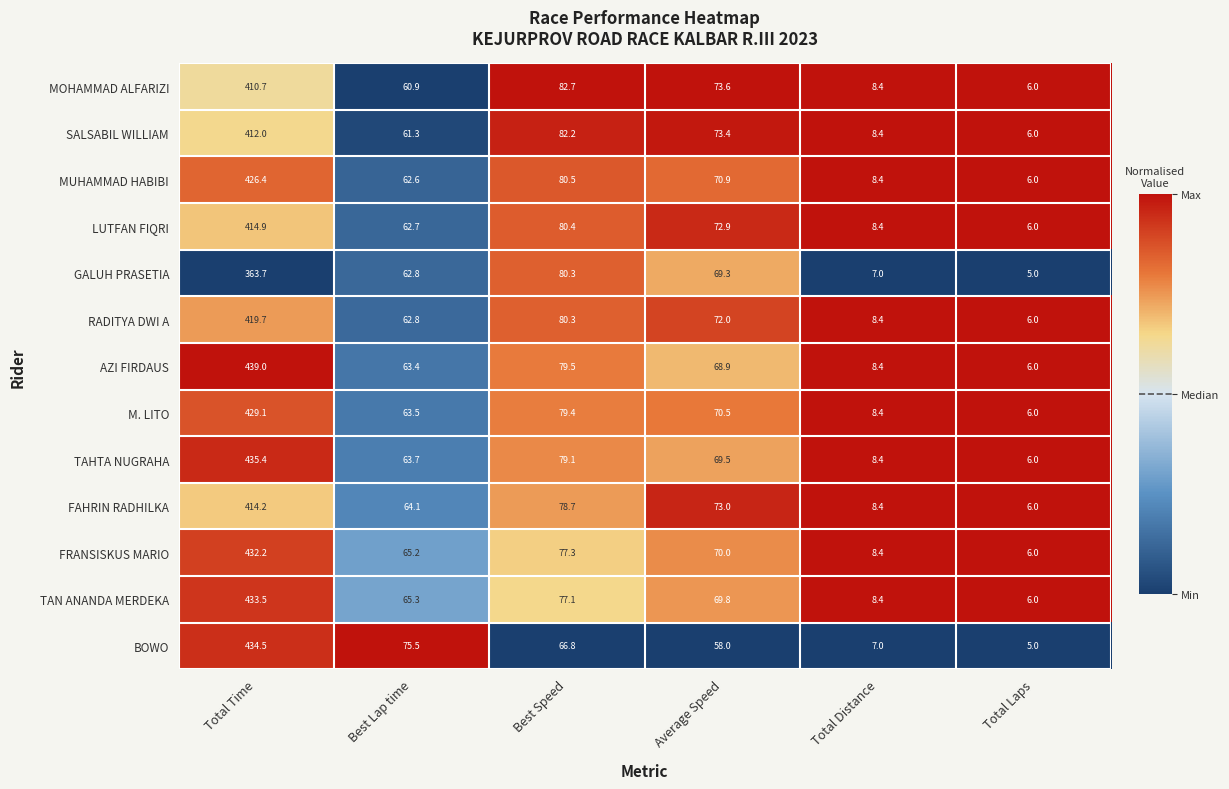

What is the maximum value shown in the chart?

439.0